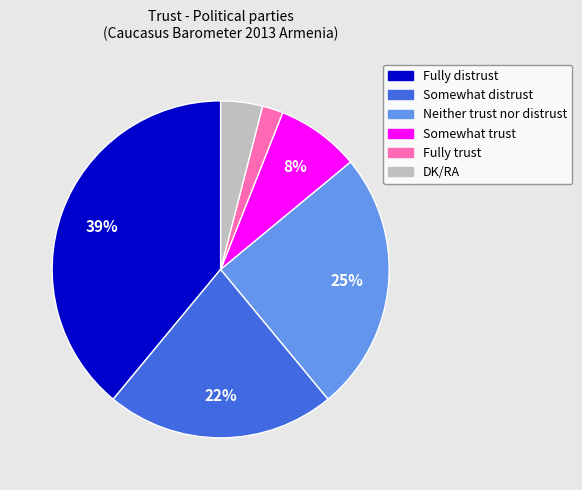

To the nearest percent, what is the combined percentage of Somewhat trust and Fully trust?

10%